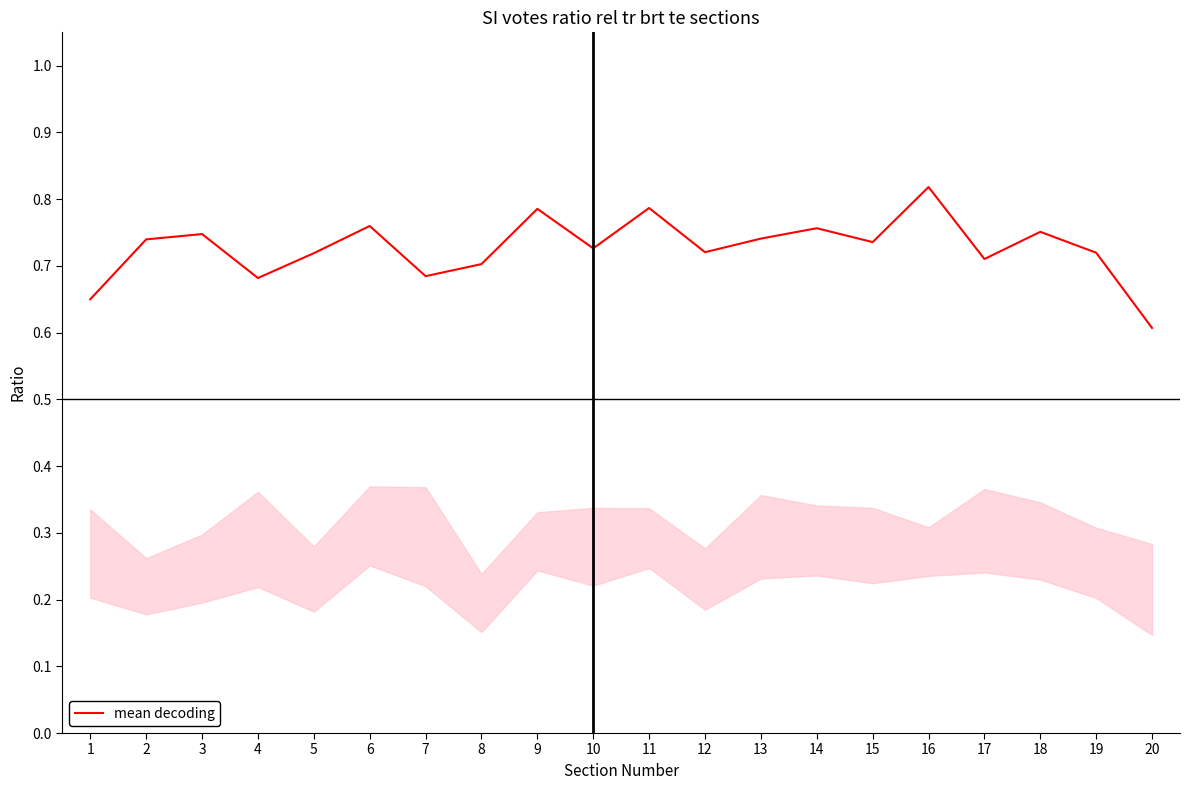

What is the minimum value shown in the chart?

0.6